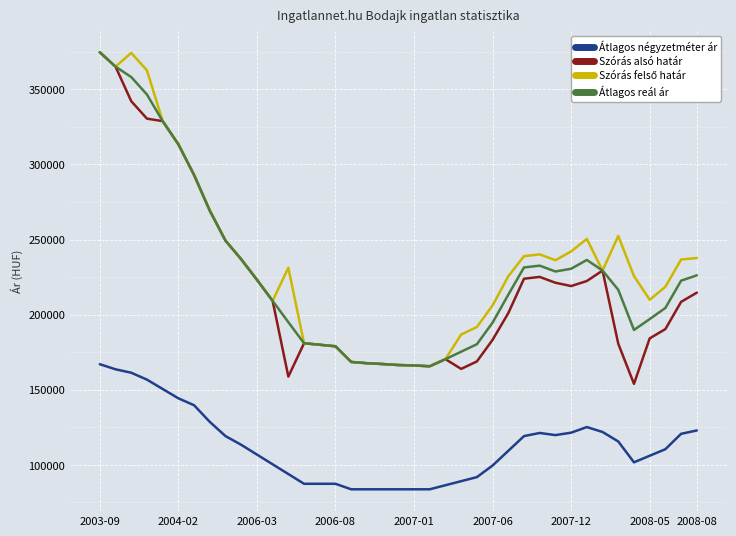

True or false: Átlagos reál ár and Átlagos négyzetméter ár intersect in this chart.

False